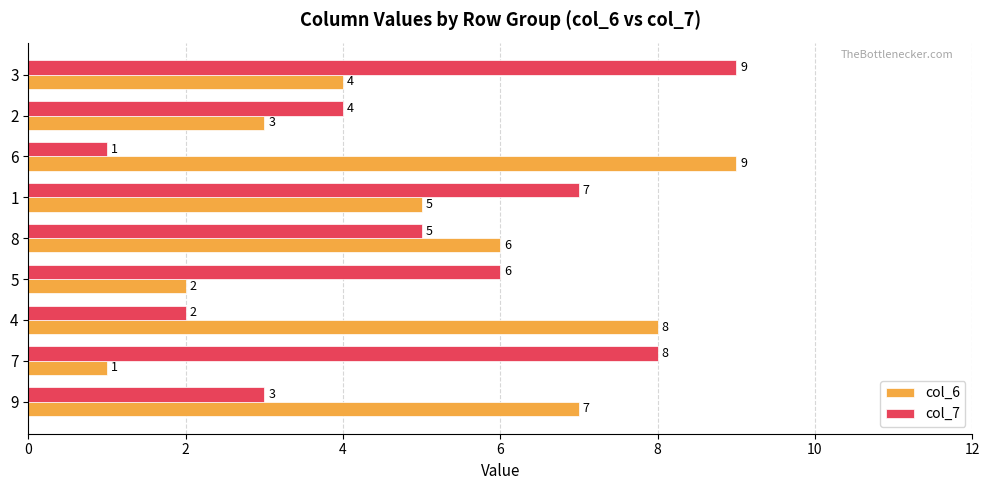

What is the sum of the col_6 values at 9 and 1?

12